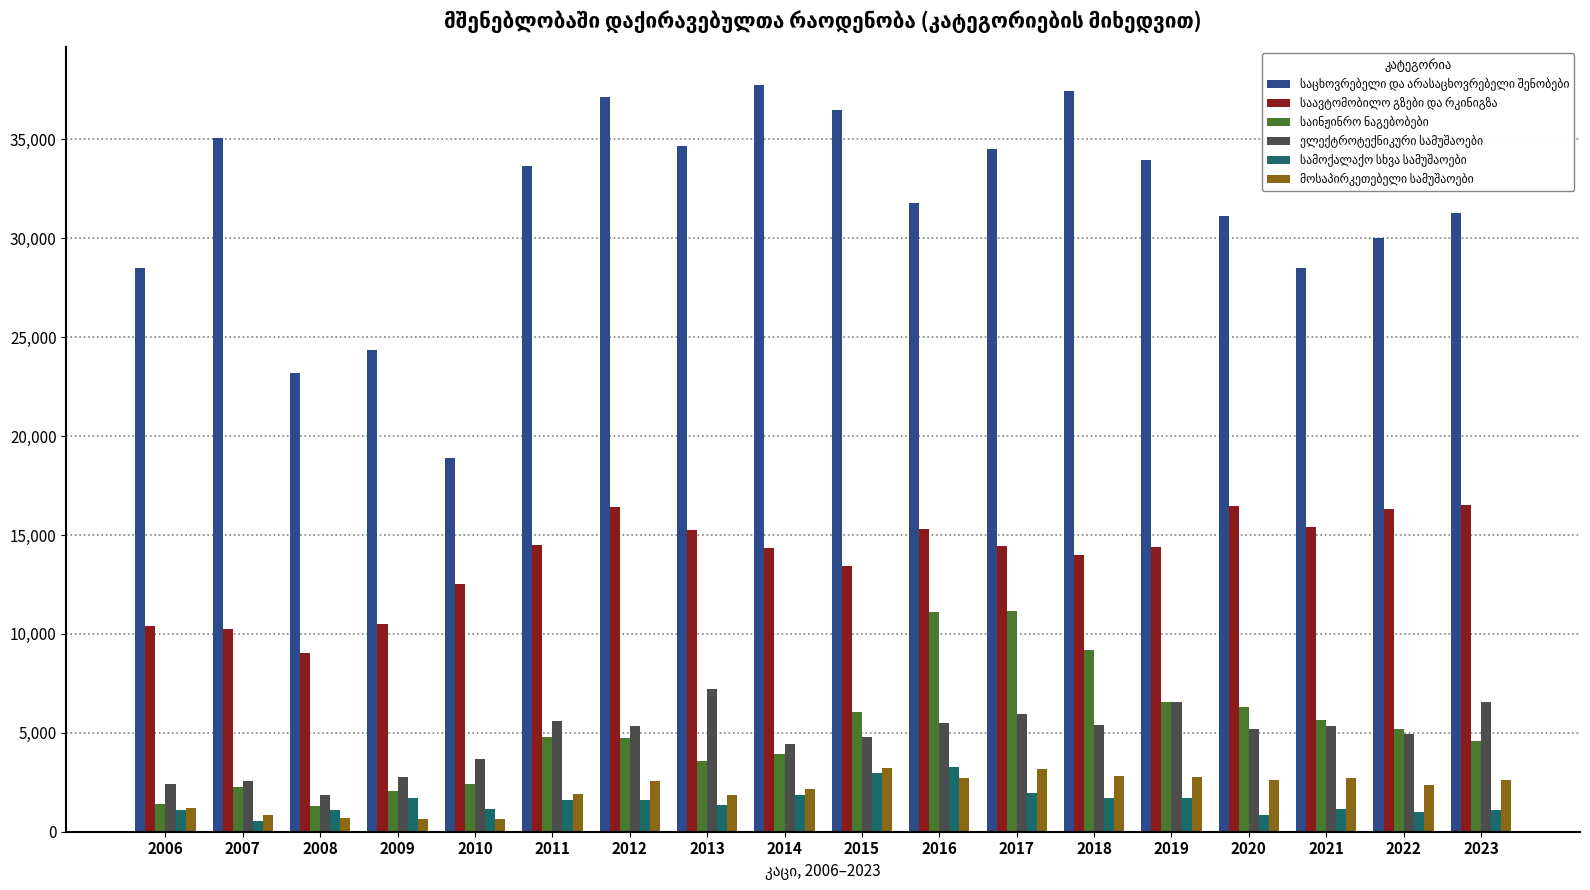

Count the number of categories in the chart.

18